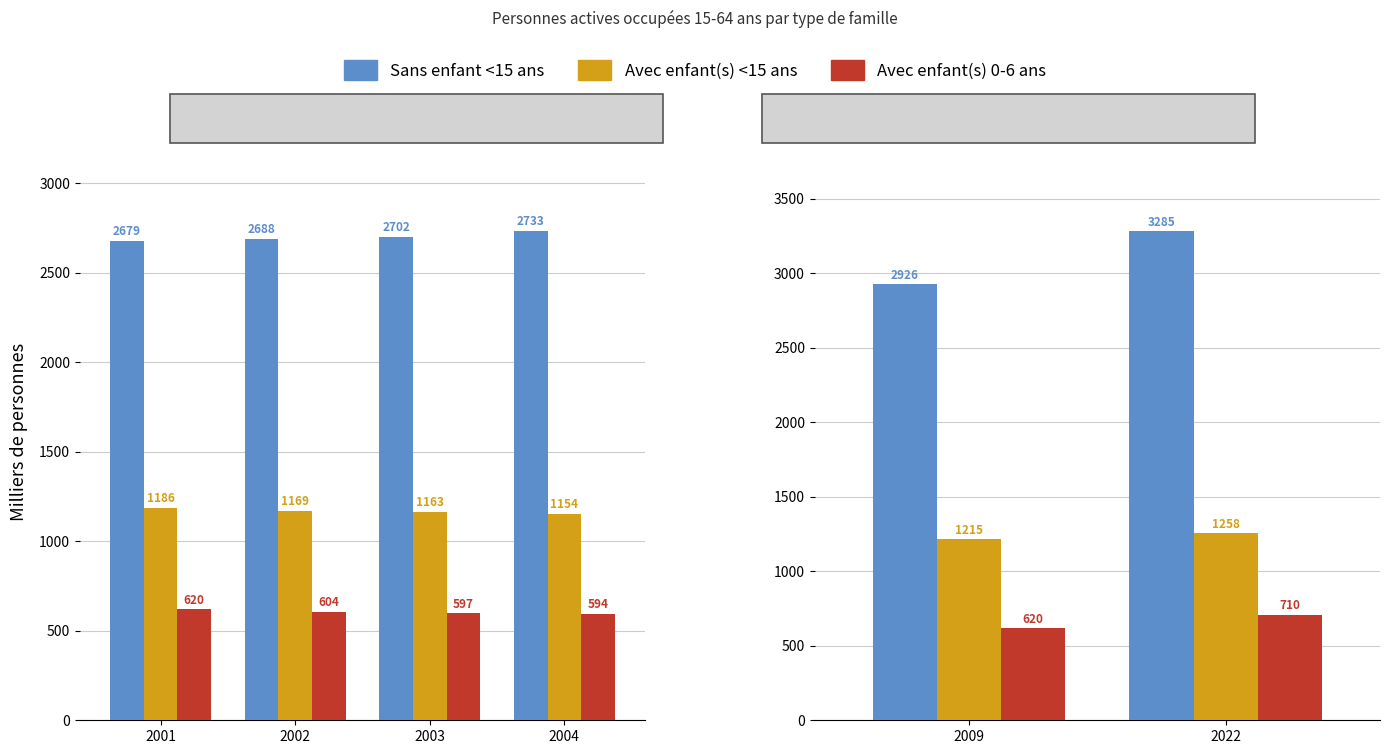

True or false: Sans enfant <15 ans has a value of 4556.7 at 2022.

False